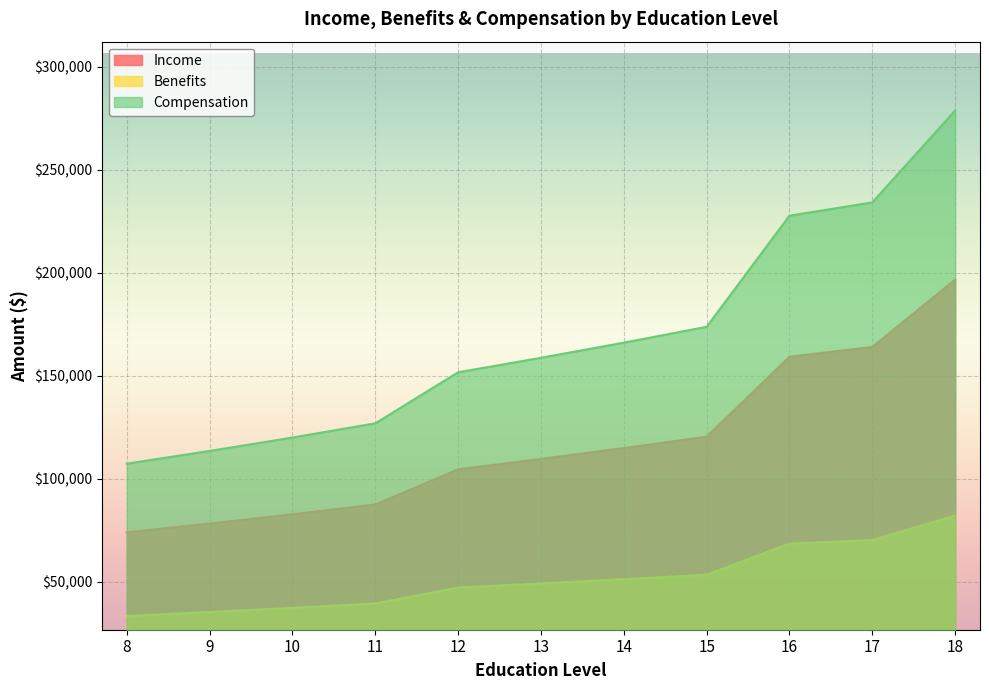

Is it true that Compensation equals 169037.4 at 8?

False